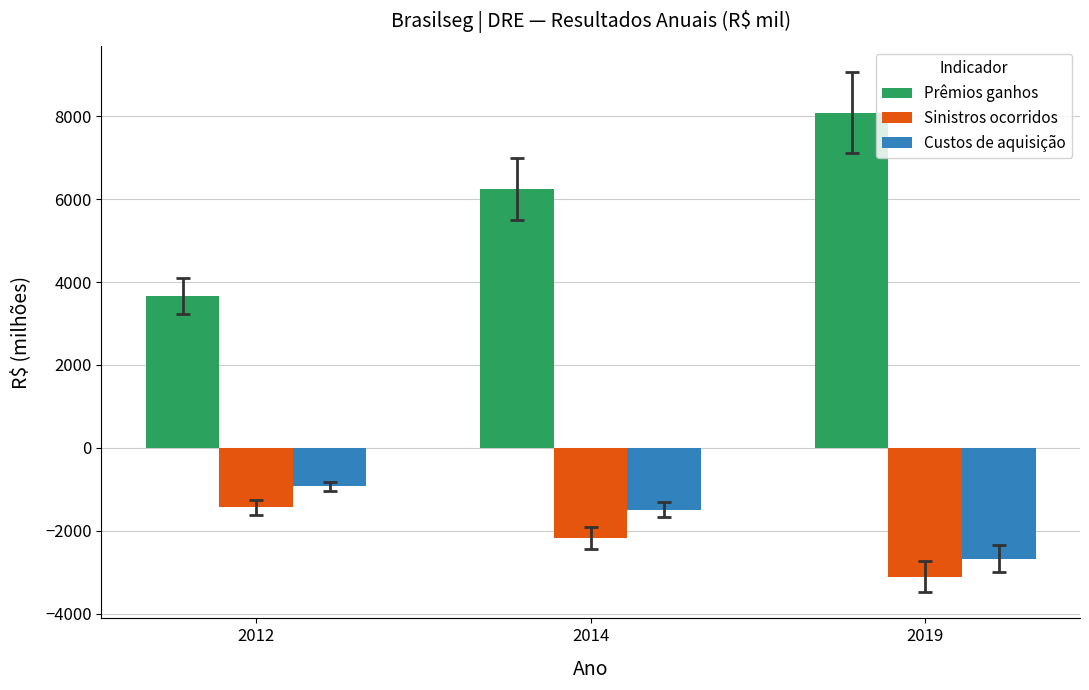

What is the highest value of the Sinistros ocorridos series?

-1439.2